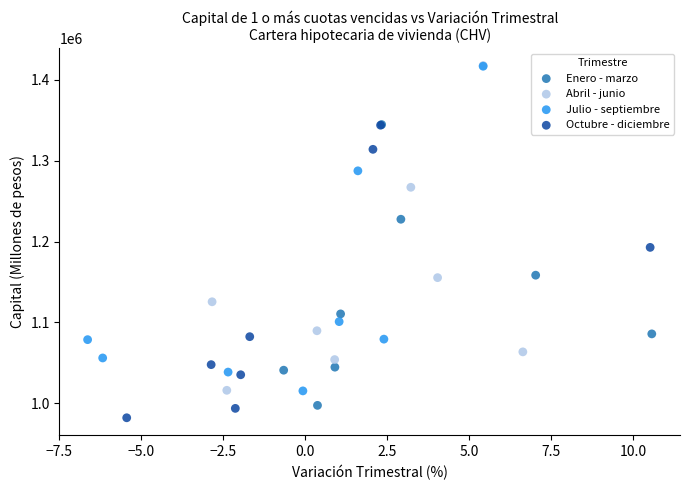

Which series has the widest spread of Y values?

Abril - junio